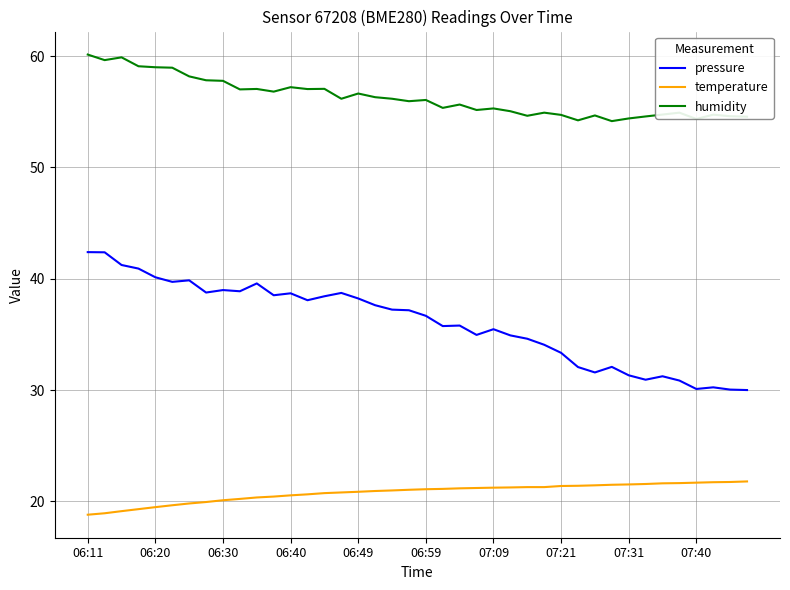

At how many categories does at least one series exceed 49?

40